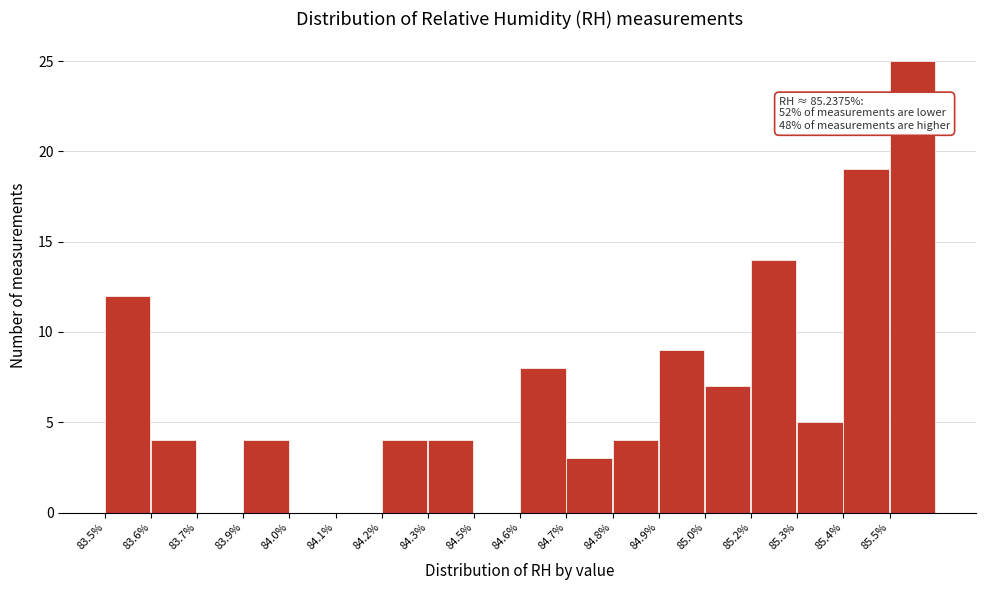

Reading left to right, extract all data points from this chart.

83.5%=12	83.6%=4	83.7%=0	83.9%=4	84.0%=0	84.1%=0	84.2%=4	84.3%=4	84.5%=0	84.6%=8	84.7%=3	84.8%=4	84.9%=9	85.0%=7	85.2%=14	85.3%=5	85.4%=19	85.5%=25